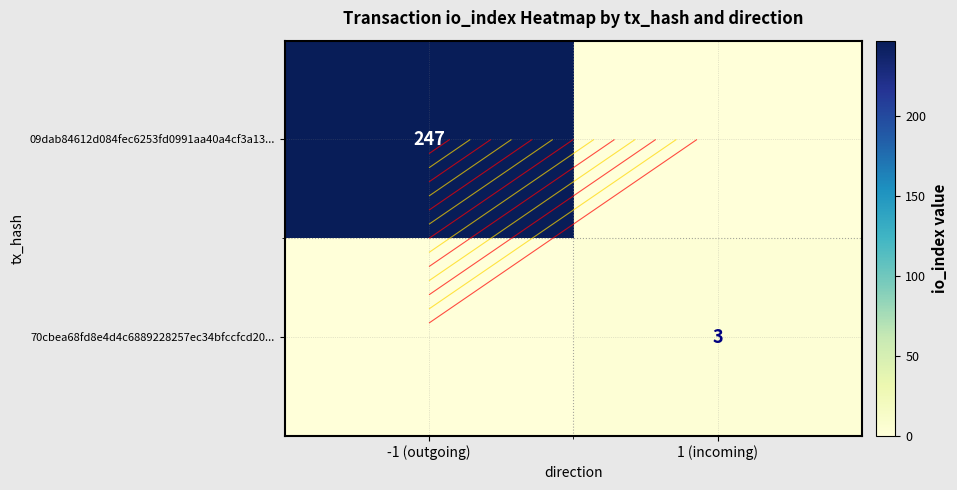

Count the 70cbea68fd8e4d4c6889228257ec34bfccfcd20... values in the range 0 to 3.

2